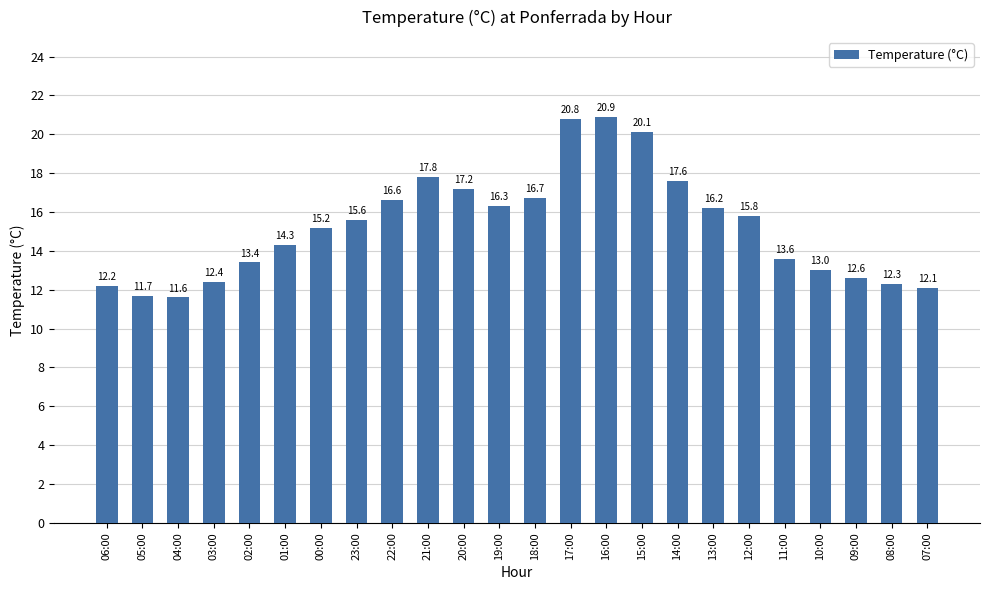

The chart shows a value of 3.1 at 09:00. True or false?

False